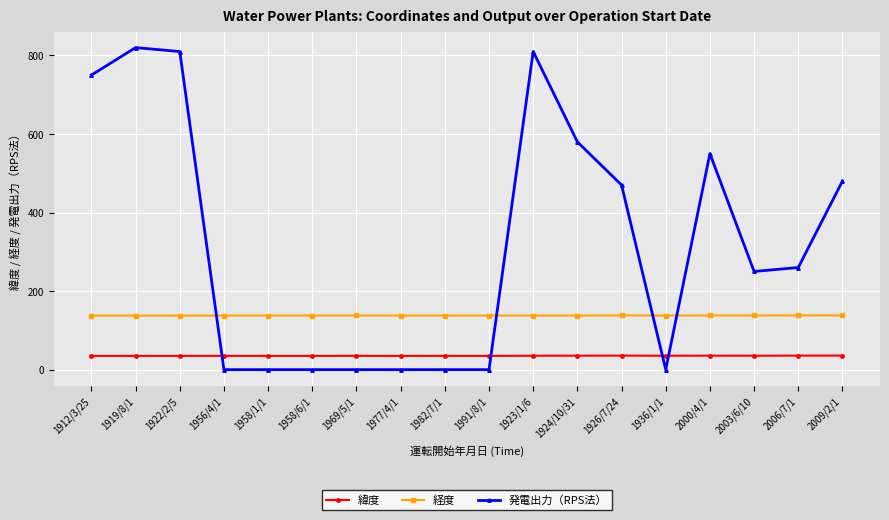

The value of 緯度 at 2003/6/10 is 35.4. True or false?

True